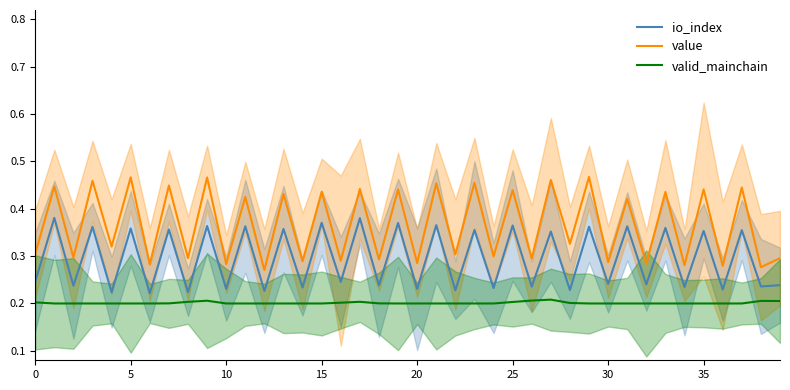

True or false: value and valid_mainchain cross at least once.

False